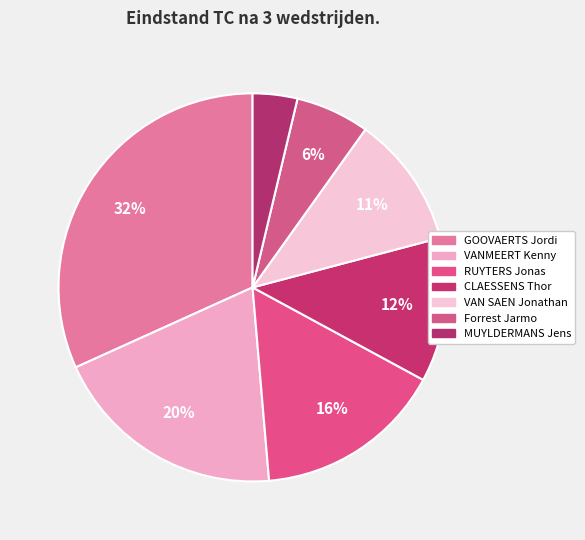

How many segments does this pie chart have?

7